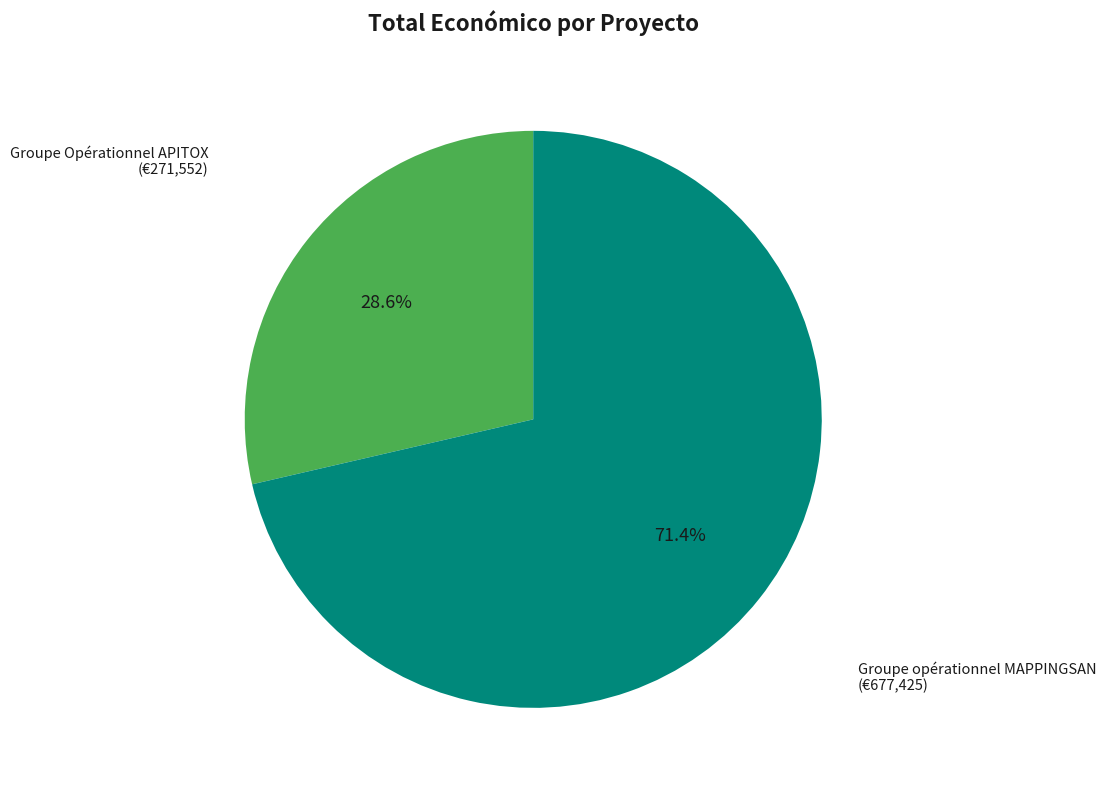

How many segments does this pie chart have?

2